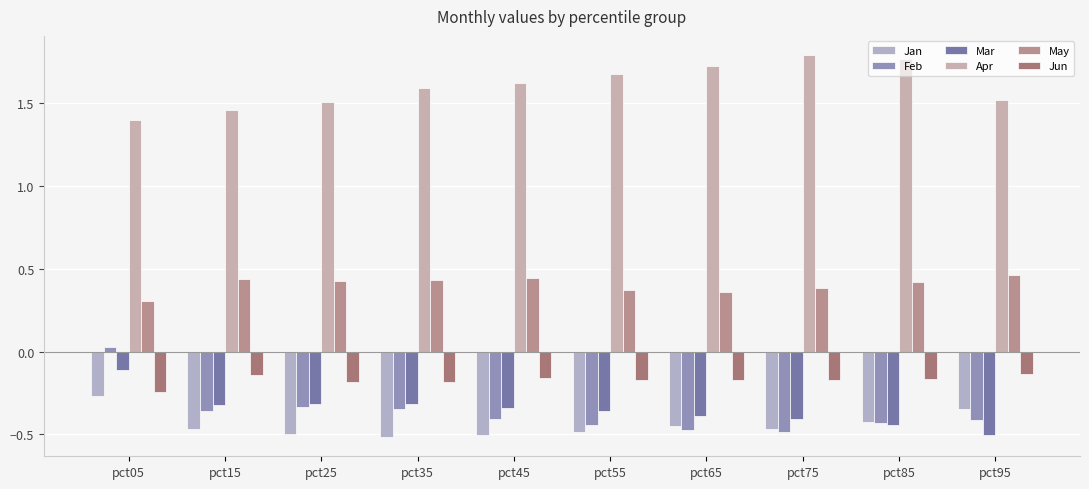

Does the chart contain any negative values?

Yes